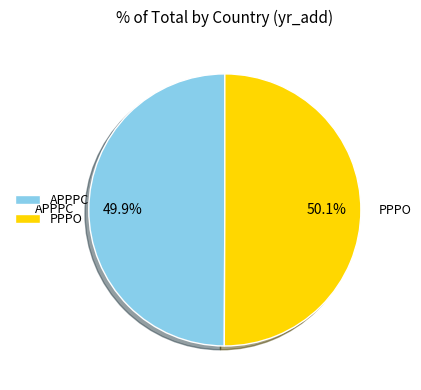

What is the ratio of the value at APPPC to the value at PPPO?

1.0